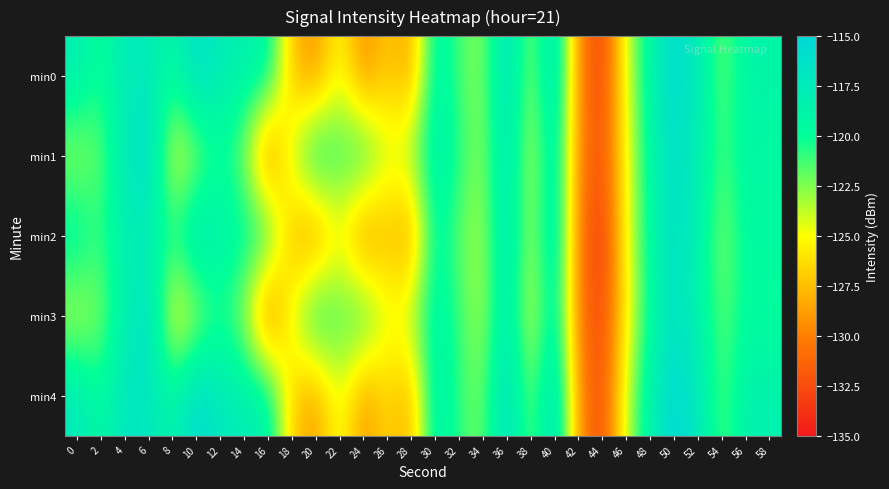

What is the maximum value shown in the chart?

-115.0